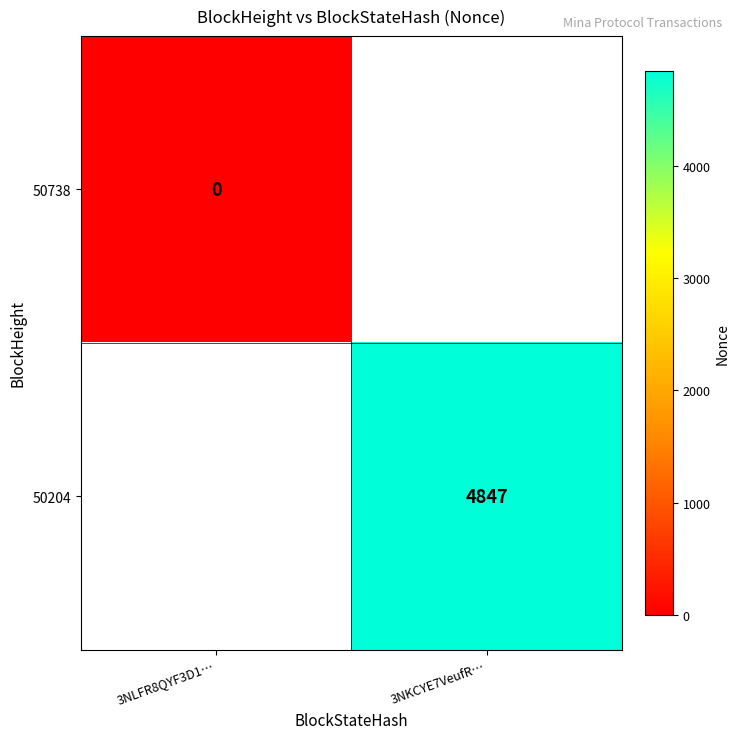

Is the value of 50204 at 3NKCYE7VeufR… greater than the value of 50738 at 3NLFR8QYF3D1…?

Yes